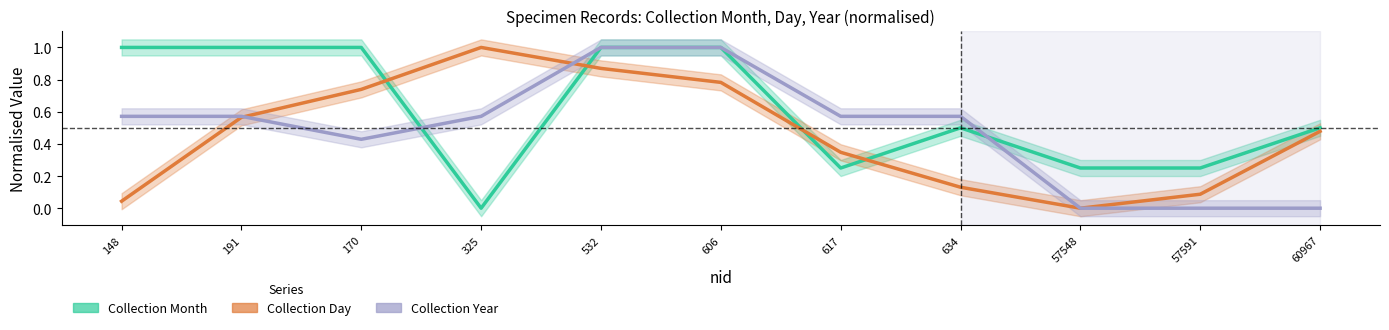

How many values in the Collection Year series exceed 0?

8